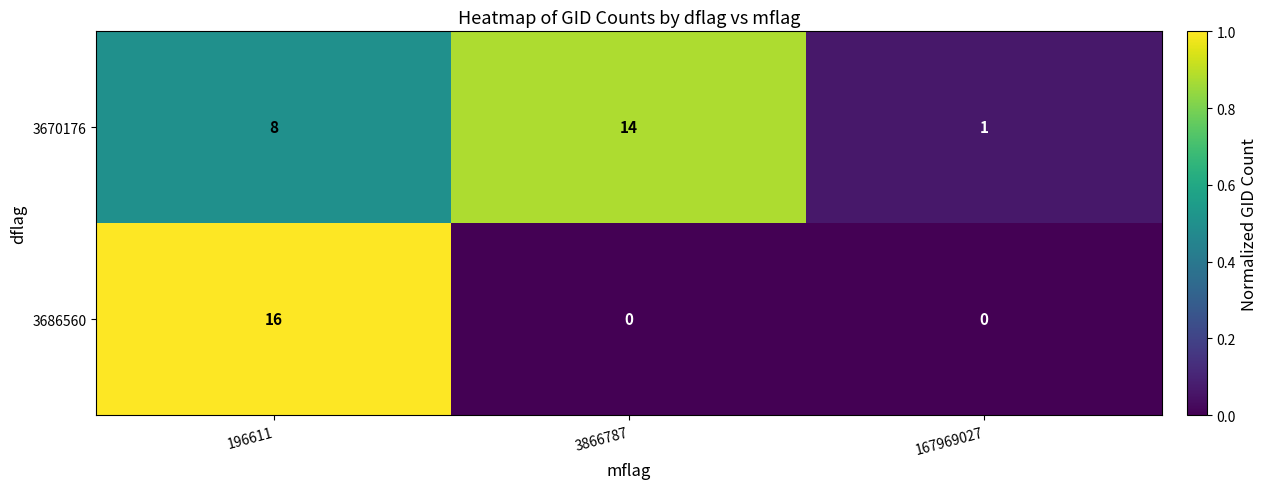

Count the 3670176 values in the range 1 to 14.

3